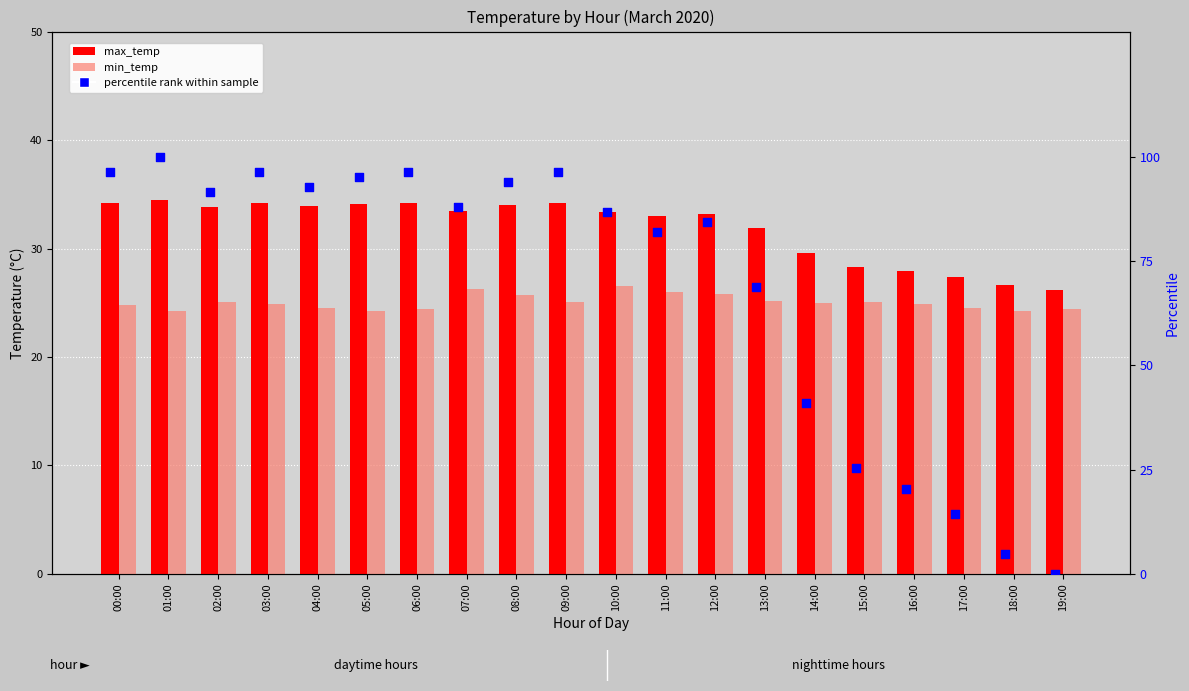

Which series reaches the maximum Y coordinate?

percentile rank within sample